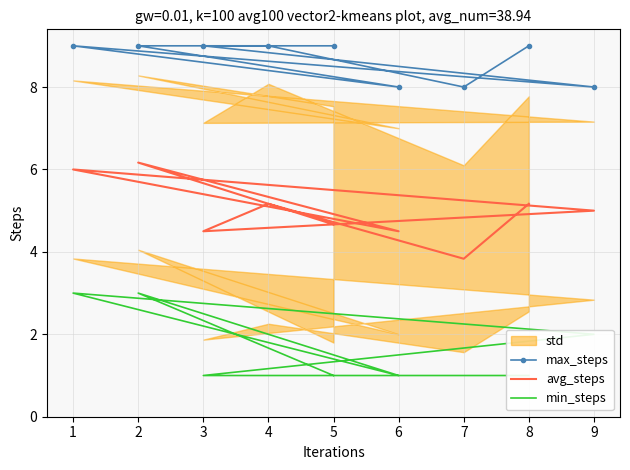

Which has a higher value, 6 or 2?

2